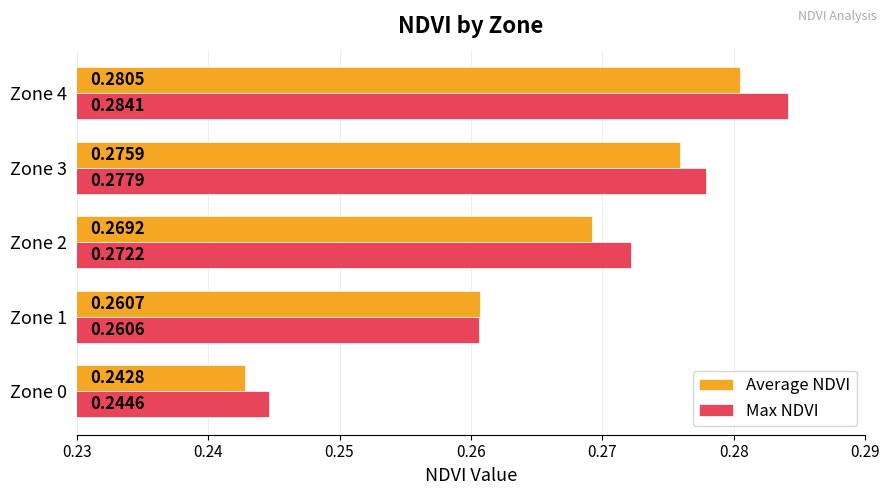

At which label does Average NDVI reach its minimum?

Zone 0